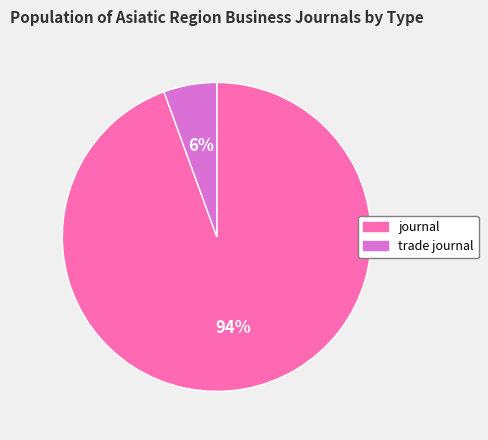

To the nearest percent, what portion does trade journal represent?

6%